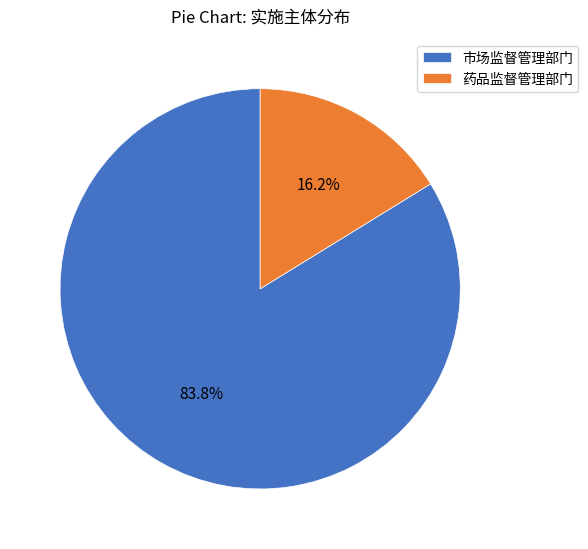

To the nearest percent, what is the average slice percentage?

50%